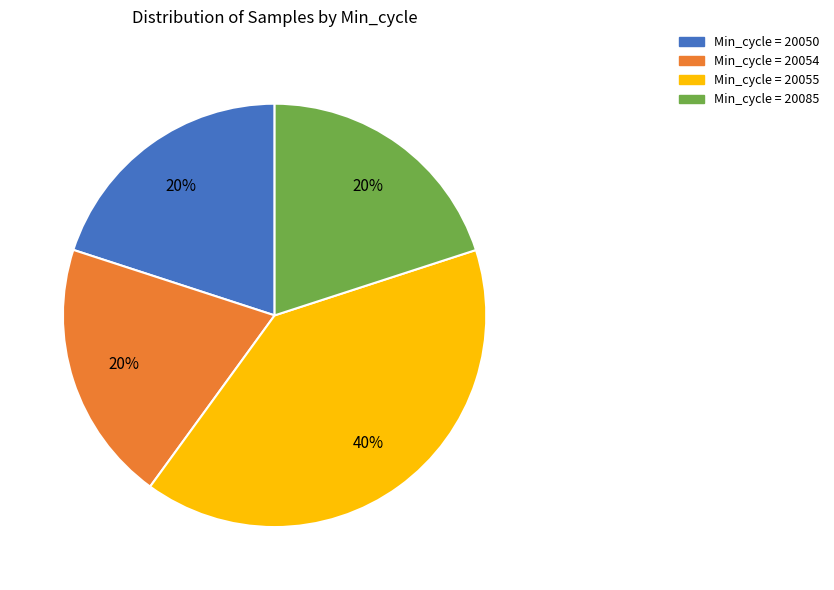

Is there any slice that represents more than half of the pie?

No